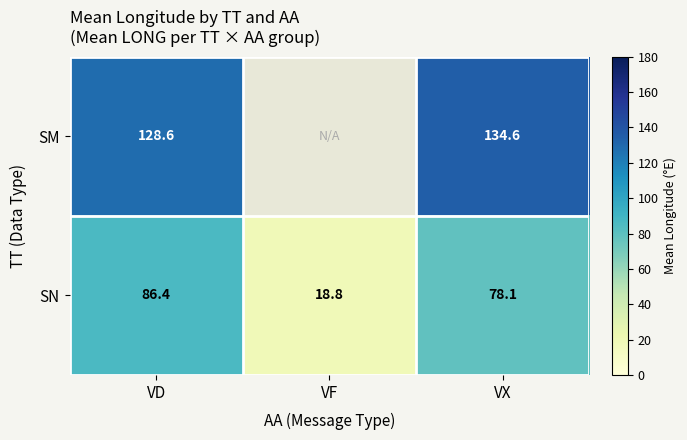

Rank the series at VX from lowest to highest value.

SN, SM